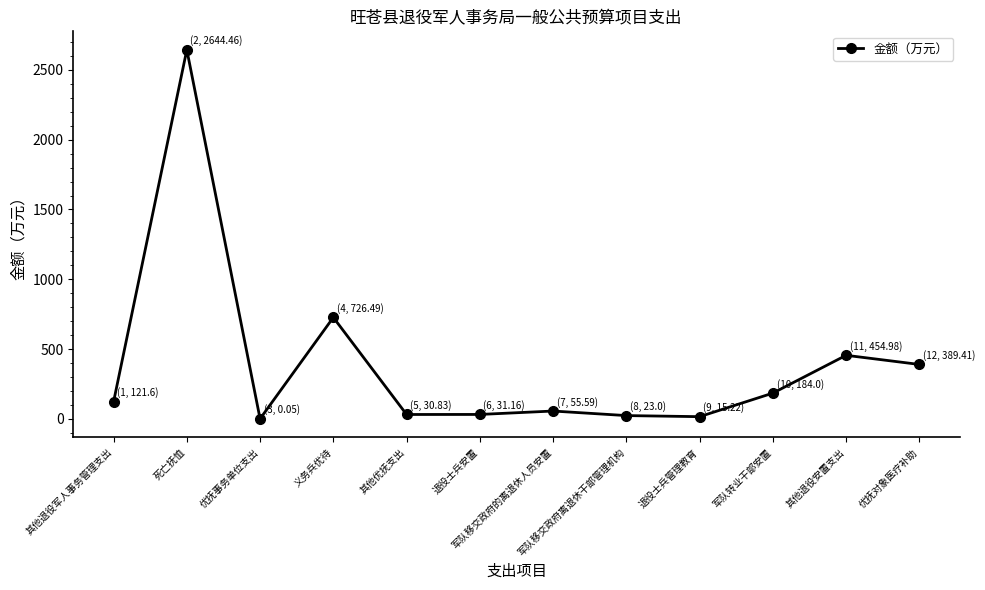

The chart shows a value of 30.8 at 其他优抚支出. True or false?

True